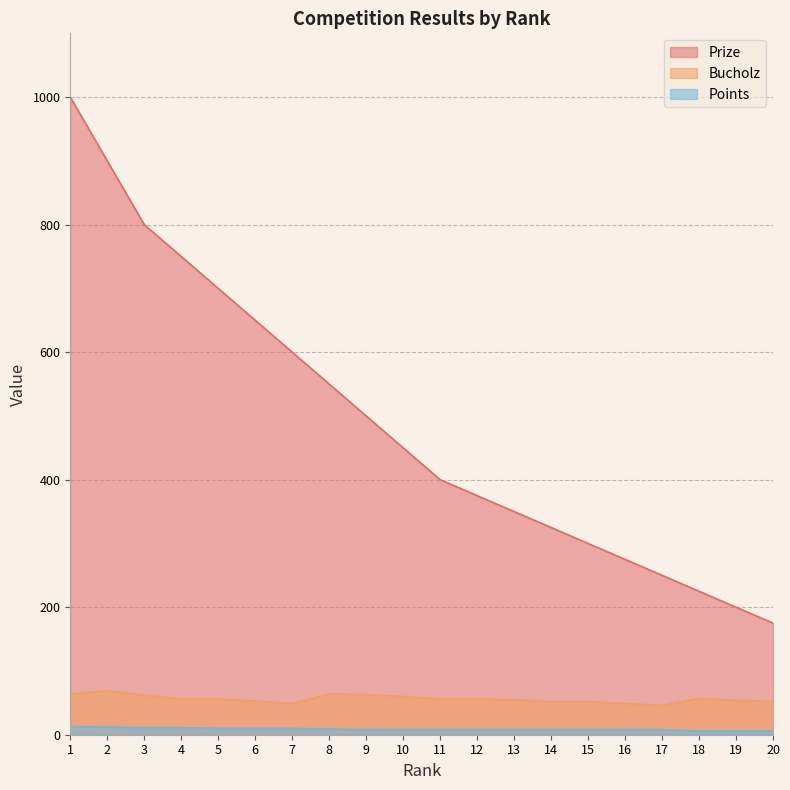

What is the difference between the maximum and minimum values in the Points series?

7